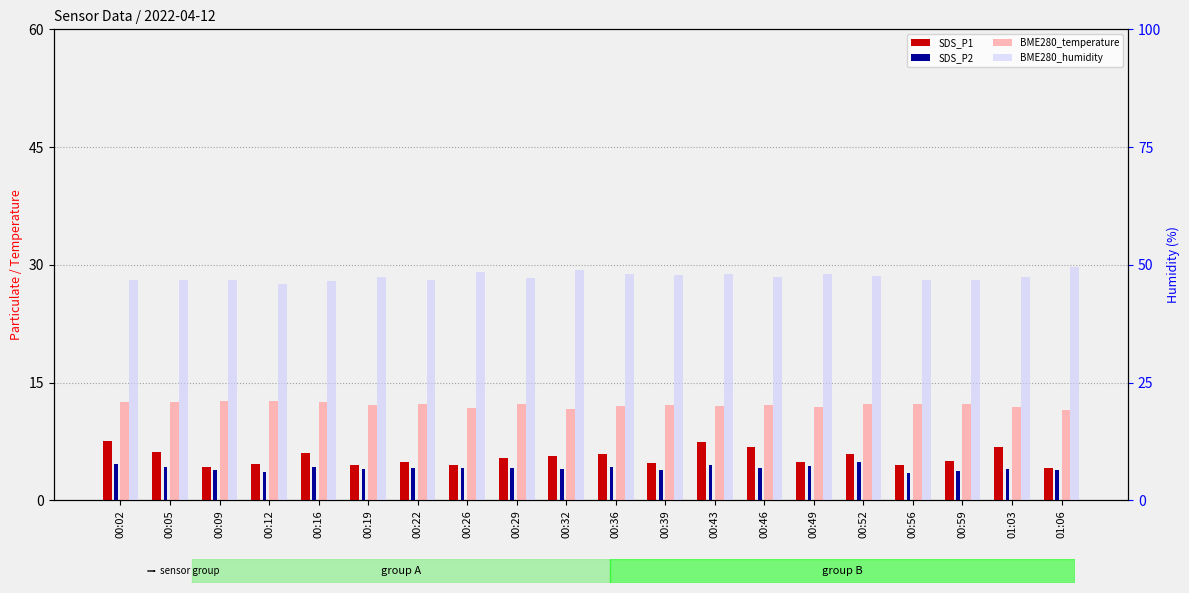

What position from the right is 00:26?

13